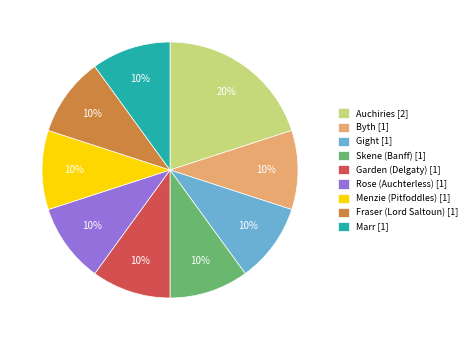

Is there a majority slice in this chart?

No